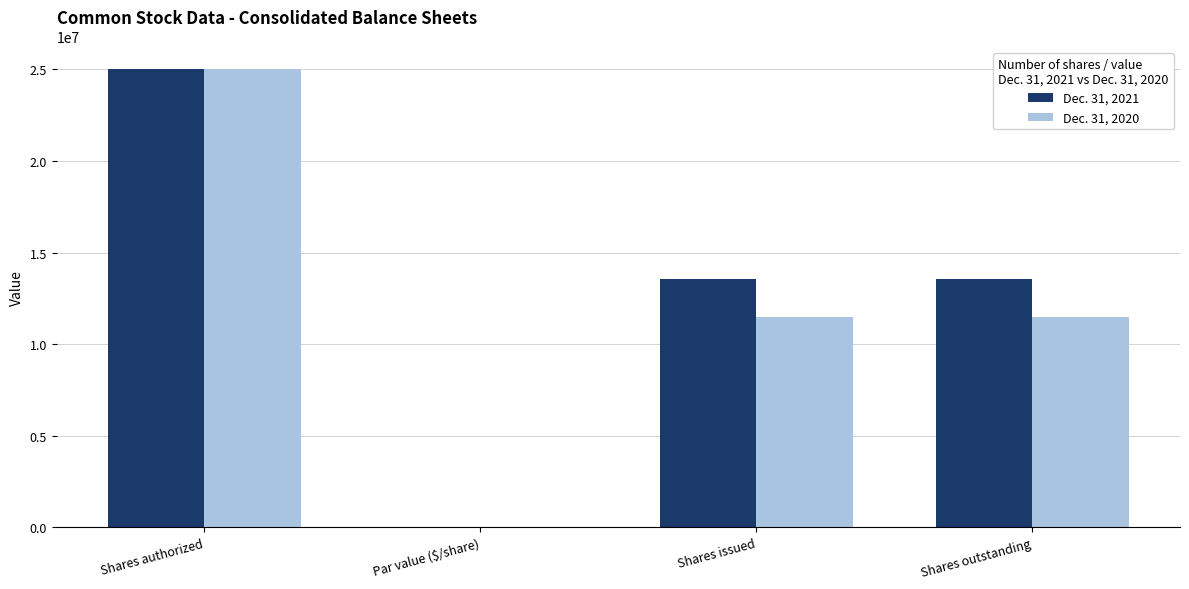

Which series changed the most between Shares authorized and Shares outstanding?

Dec. 31, 2020